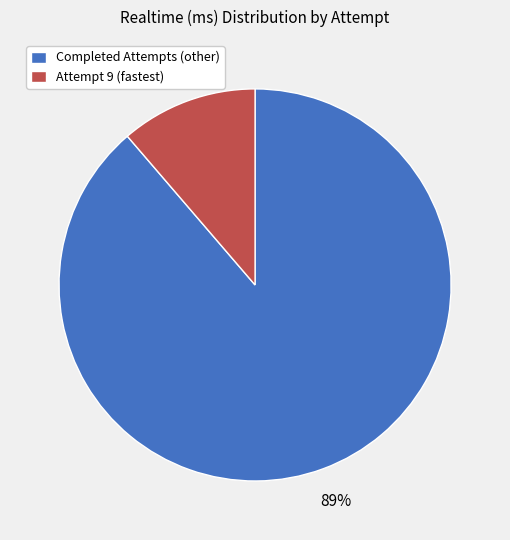

Which category has the biggest portion of the pie?

Completed Attempts (other)